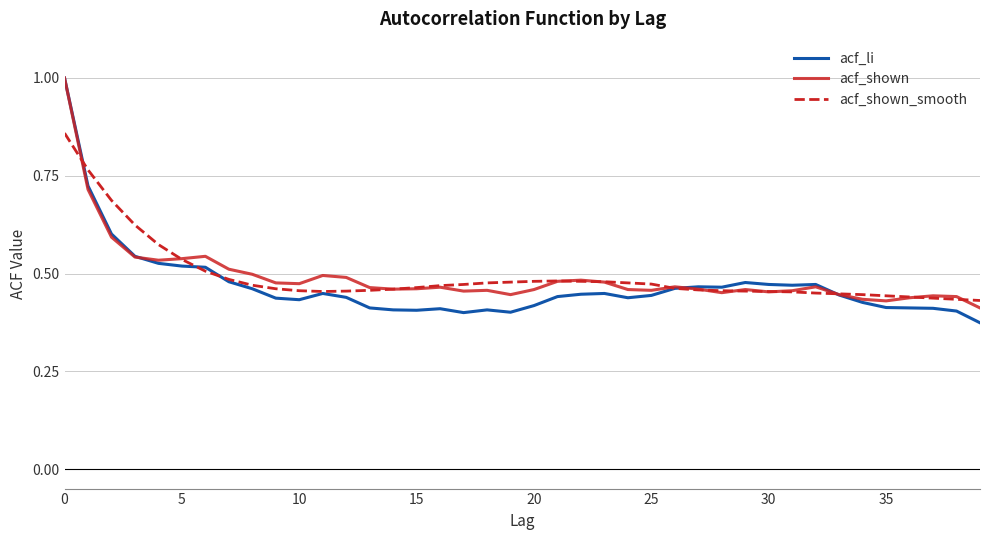

Which series has the widest spread of values?

acf_li